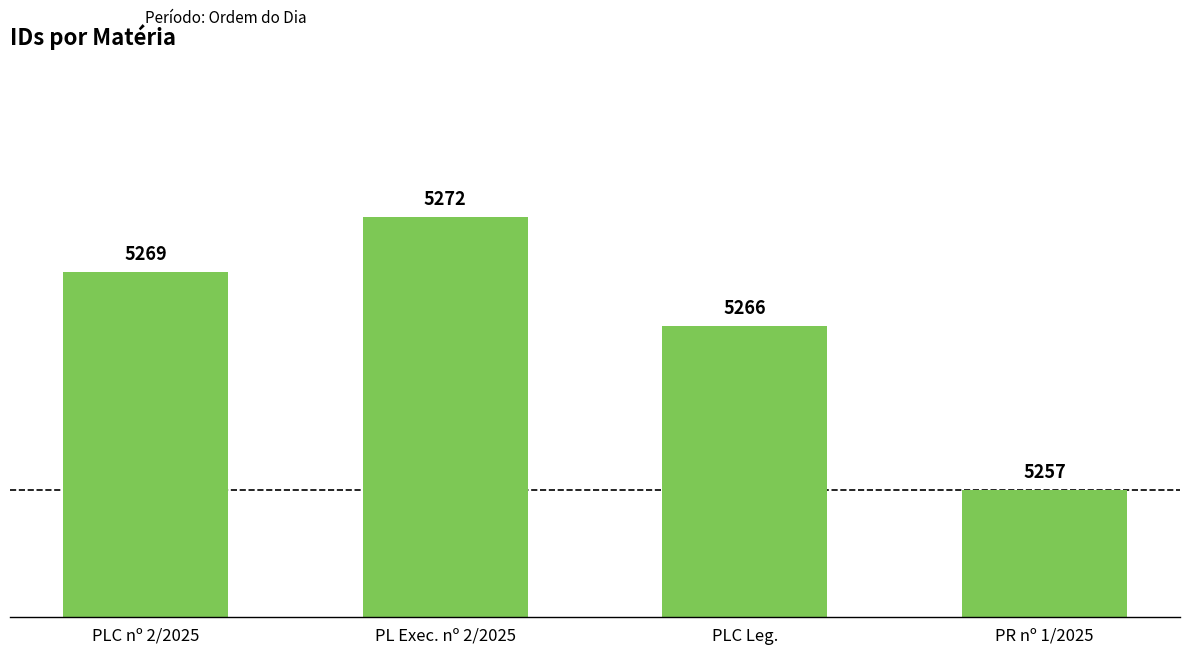

What is the label of the 1st bar from the right?

PR nº 1/2025